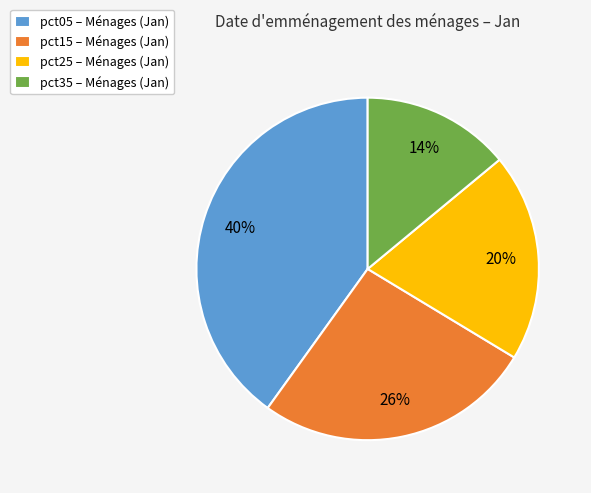

How many segments does this pie chart have?

4